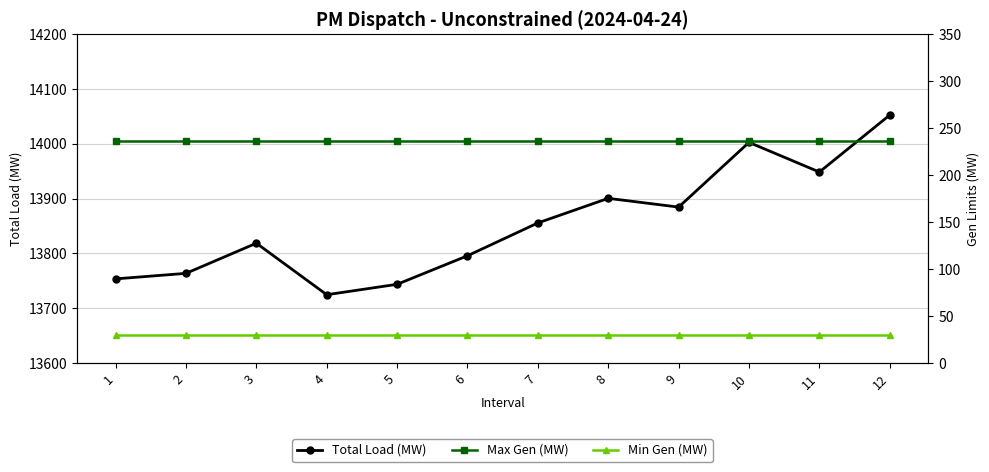

At which category does Total Load (MW) reach its first local peak?

3